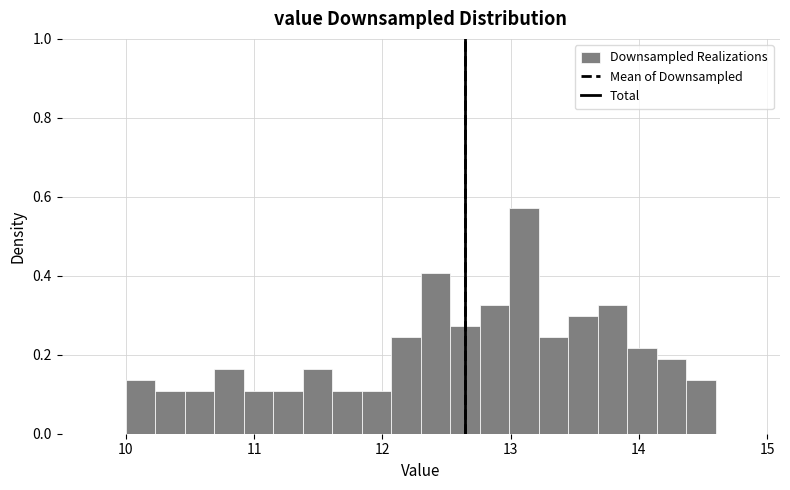

Read against the x-axis, roughly where is the centre of the tallest bar?

13.1